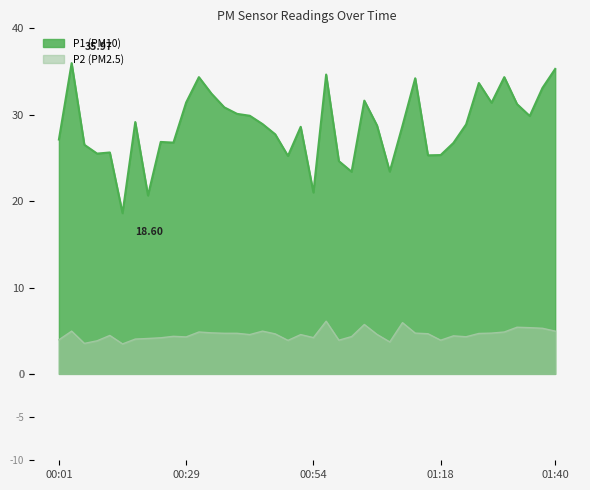

True or false: P1 has a value of 44.2 at 01:25.

False